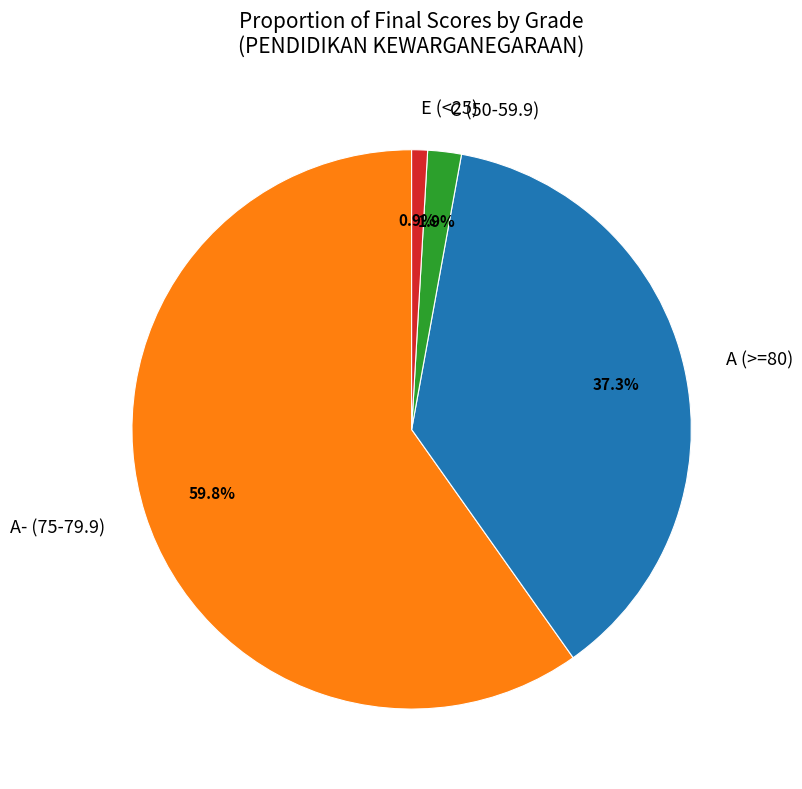

How many segments does this pie chart have?

4